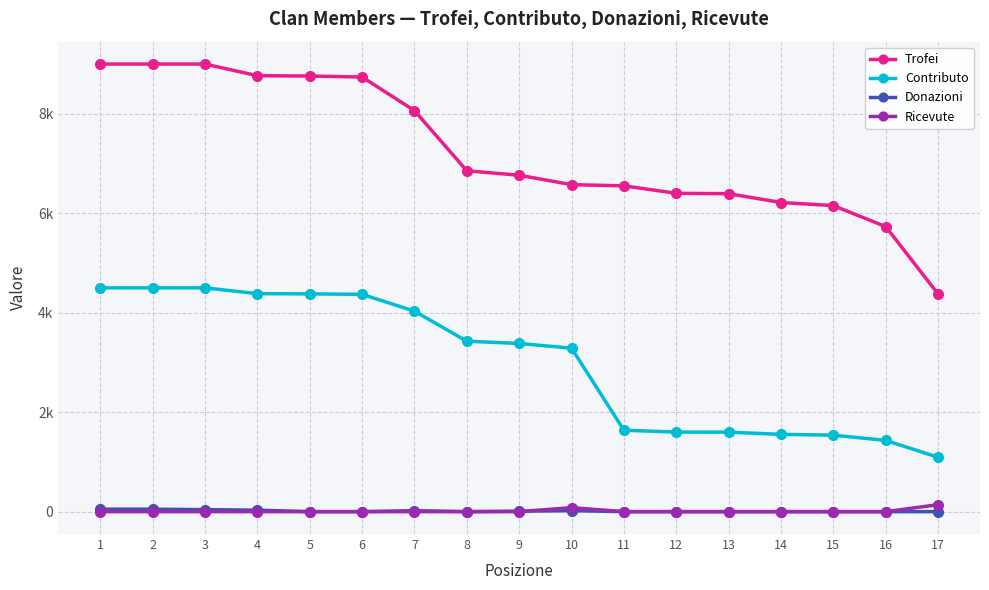

True or false: Contributo has more than 0 interior local peaks.

False